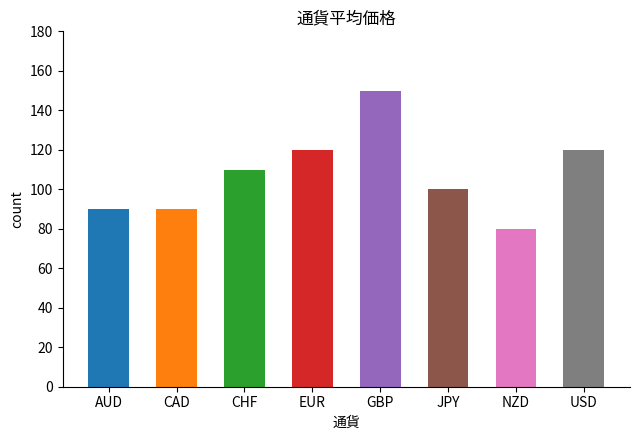

What is the smallest value displayed?

80